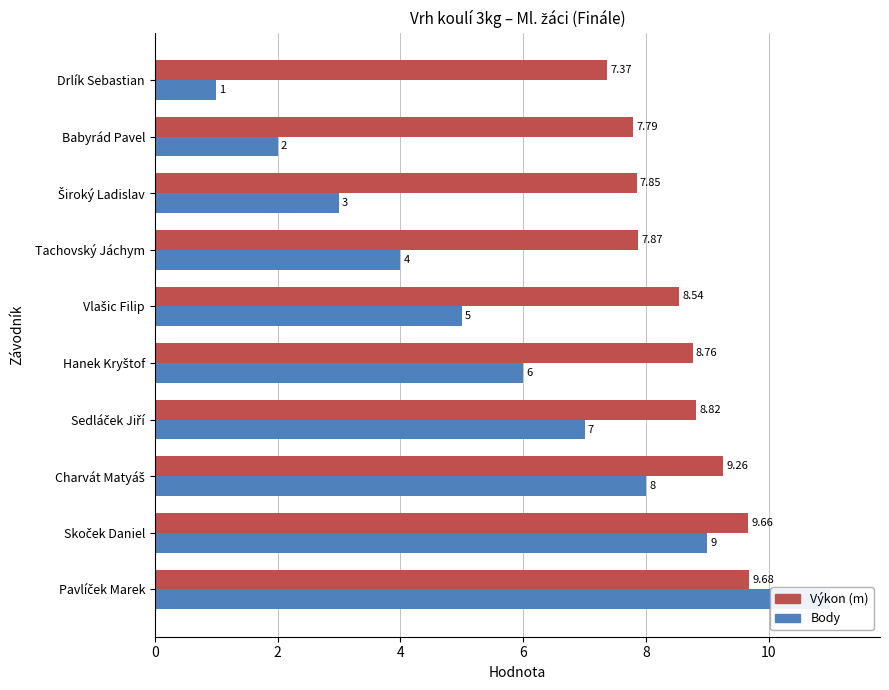

What is the label of the 7th bar from the right?

6